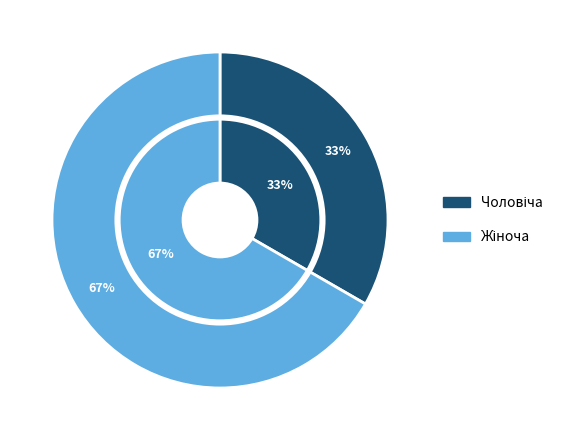

To the nearest percent, what portion does Чоловіча represent?

33%